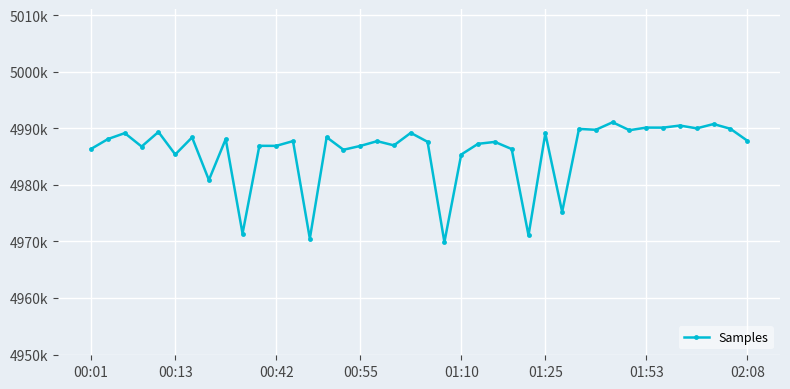

Does the chart have visible grid lines?

Yes